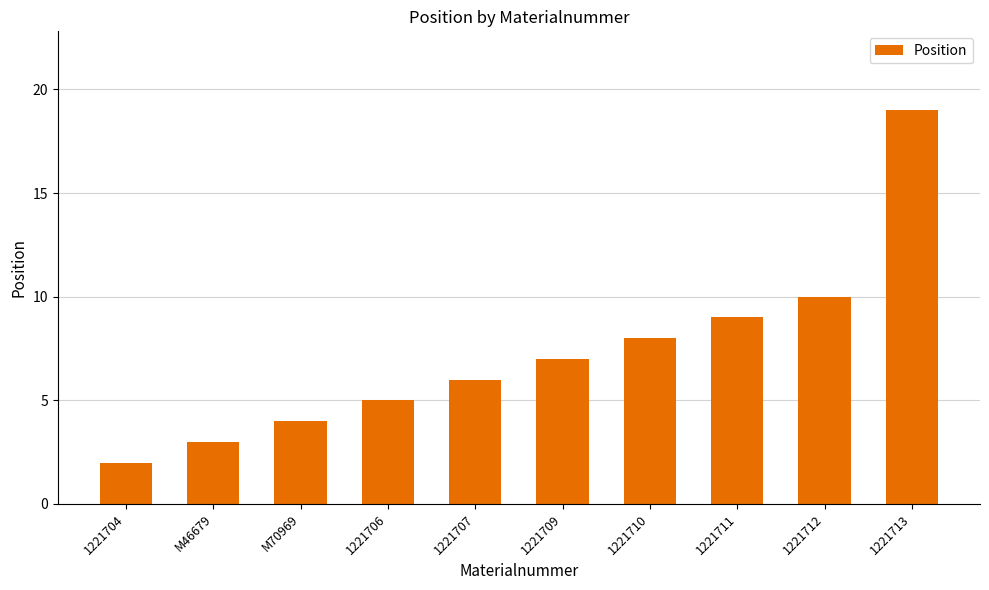

What is the sum of all values?

73